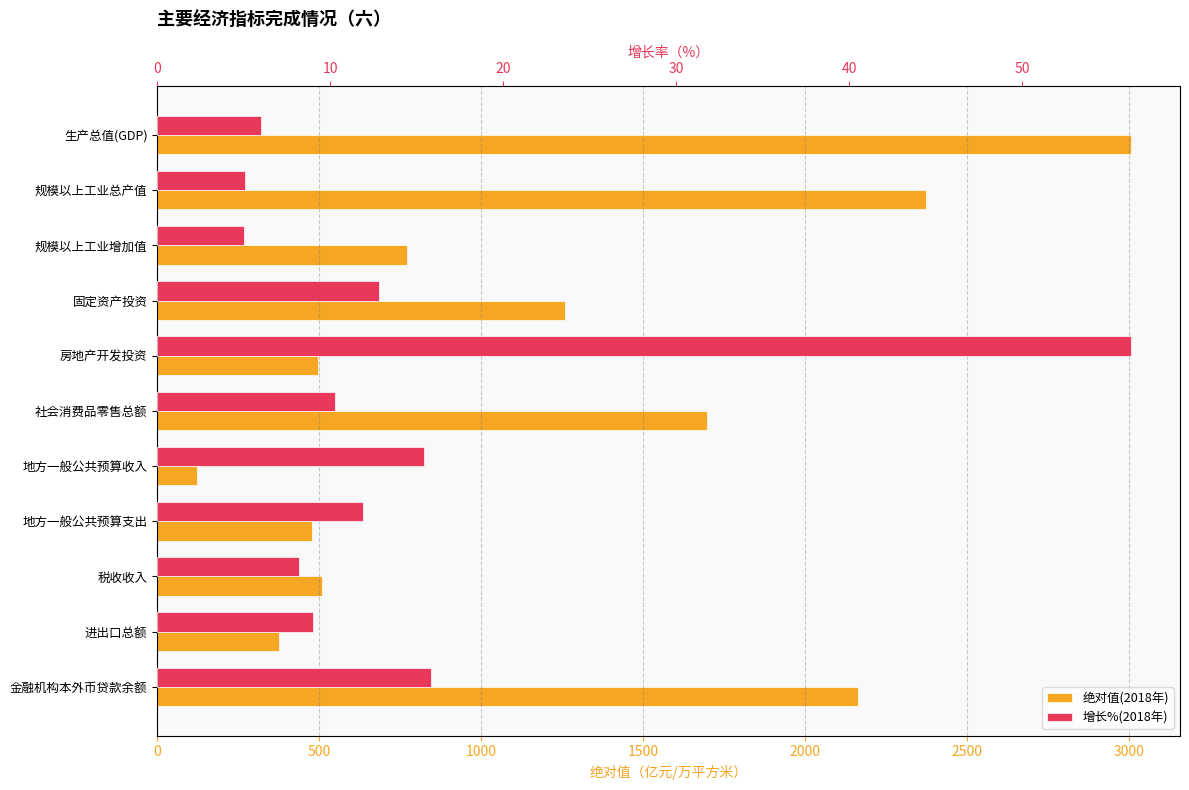

What is the average value of the 绝对值(2018年) series?

1205.0